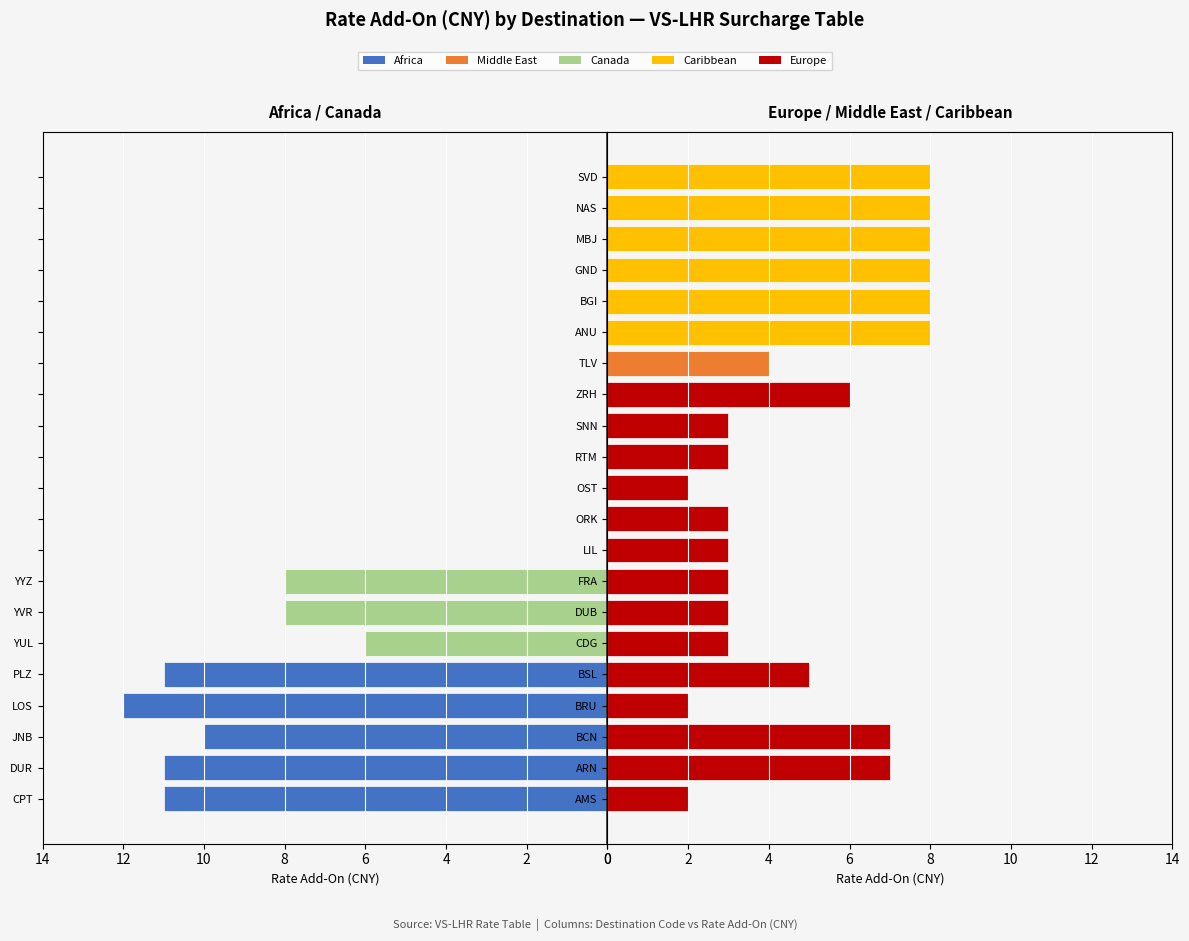

Is it true that Africa / Canada equals 0 at 16?

True